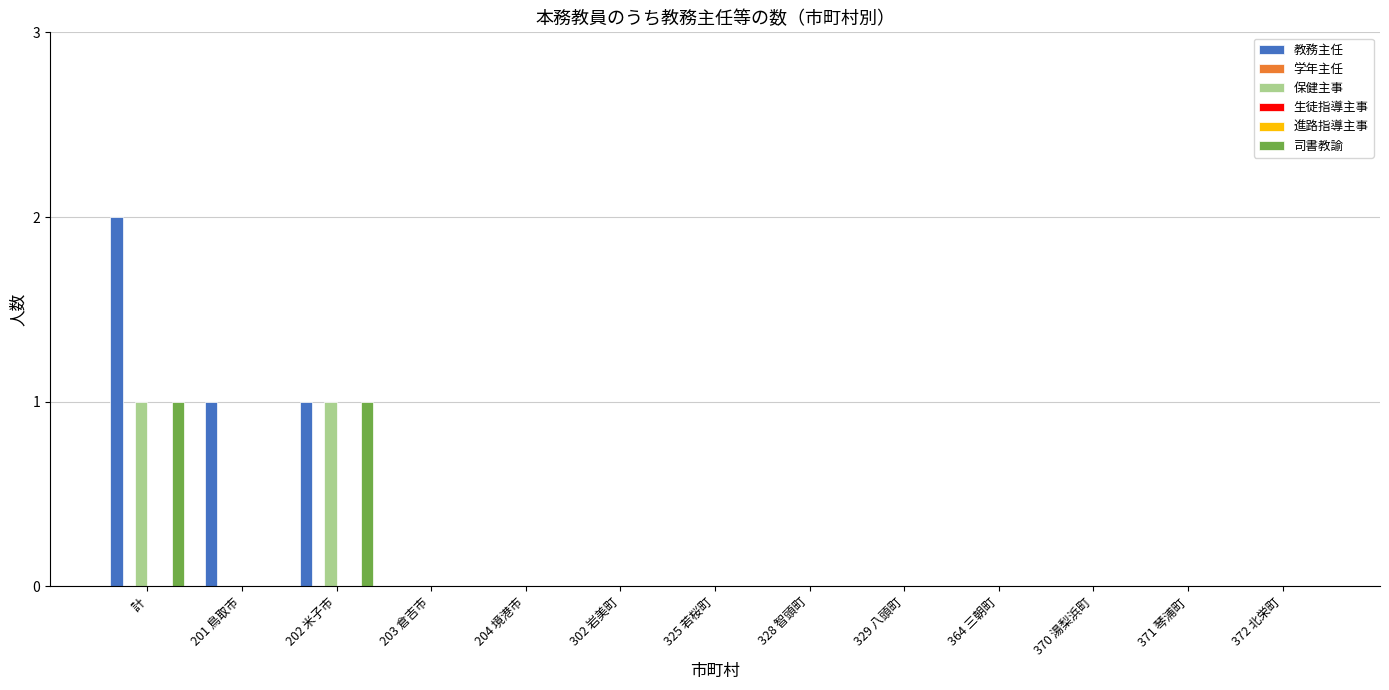

Reading right to left, transcribe all the data shown in this chart.

教務主任: 372 北栄町=0	371 琴浦町=0	370 湯梨浜町=0	364 三朝町=0	329 八頭町=0	328 智頭町=0	325 若桜町=0	302 岩美町=0	204 境港市=0	203 倉吉市=0	202 米子市=1	201 鳥取市=1	計=2
学年主任: 372 北栄町=0	371 琴浦町=0	370 湯梨浜町=0	364 三朝町=0	329 八頭町=0	328 智頭町=0	325 若桜町=0	302 岩美町=0	204 境港市=0	203 倉吉市=0	202 米子市=0	201 鳥取市=0	計=0
保健主事: 372 北栄町=0	371 琴浦町=0	370 湯梨浜町=0	364 三朝町=0	329 八頭町=0	328 智頭町=0	325 若桜町=0	302 岩美町=0	204 境港市=0	203 倉吉市=0	202 米子市=1	201 鳥取市=0	計=1
生徒指導主事: 372 北栄町=0	371 琴浦町=0	370 湯梨浜町=0	364 三朝町=0	329 八頭町=0	328 智頭町=0	325 若桜町=0	302 岩美町=0	204 境港市=0	203 倉吉市=0	202 米子市=0	201 鳥取市=0	計=0
進路指導主事: 372 北栄町=0	371 琴浦町=0	370 湯梨浜町=0	364 三朝町=0	329 八頭町=0	328 智頭町=0	325 若桜町=0	302 岩美町=0	204 境港市=0	203 倉吉市=0	202 米子市=0	201 鳥取市=0	計=0
司書教諭: 372 北栄町=0	371 琴浦町=0	370 湯梨浜町=0	364 三朝町=0	329 八頭町=0	328 智頭町=0	325 若桜町=0	302 岩美町=0	204 境港市=0	203 倉吉市=0	202 米子市=1	201 鳥取市=0	計=1